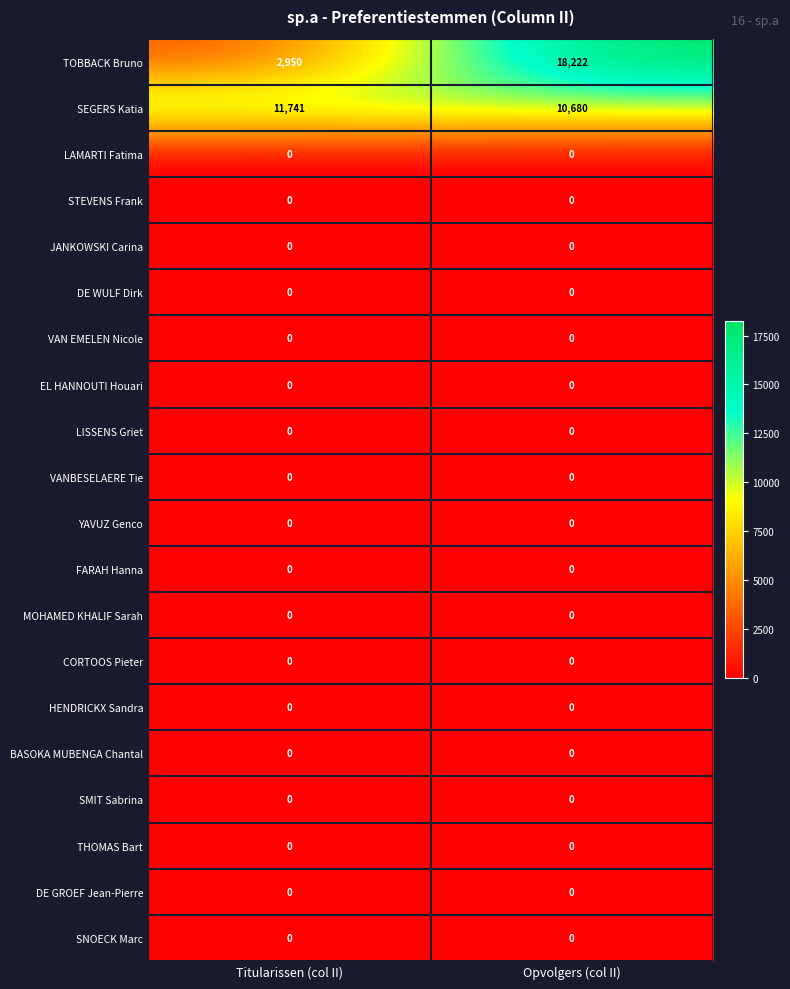

Which series has the largest total across all categories?

SEGERS Katia